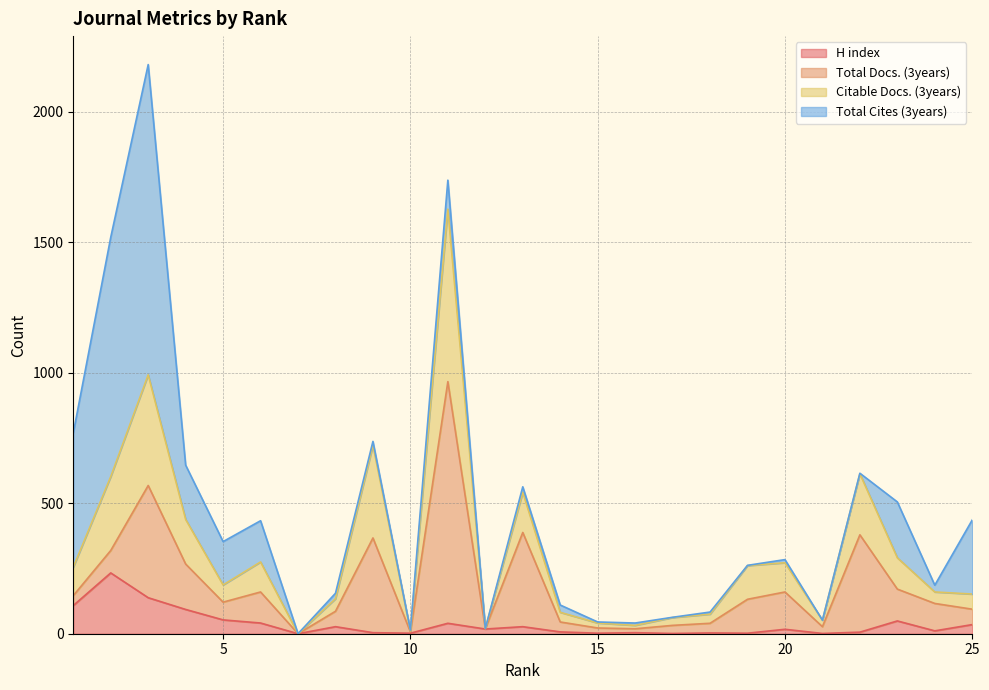

What is the maximum value for H index?

233